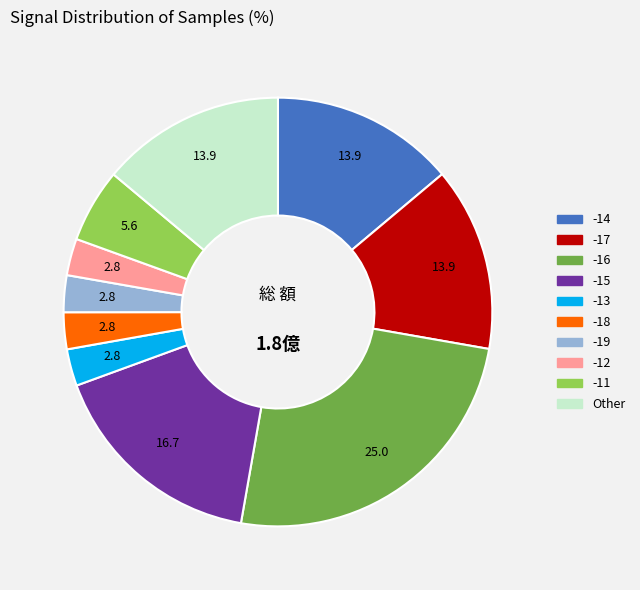

What is the largest slice in the pie chart?

-16